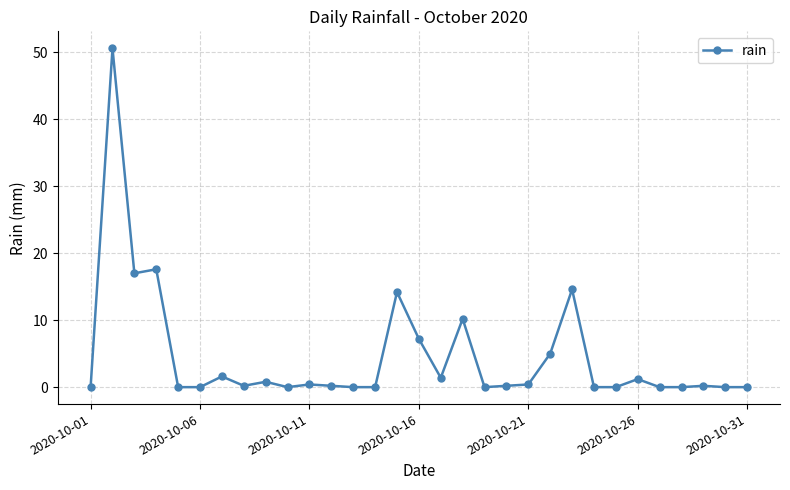

What is the difference between the second highest and second lowest values?

17.6